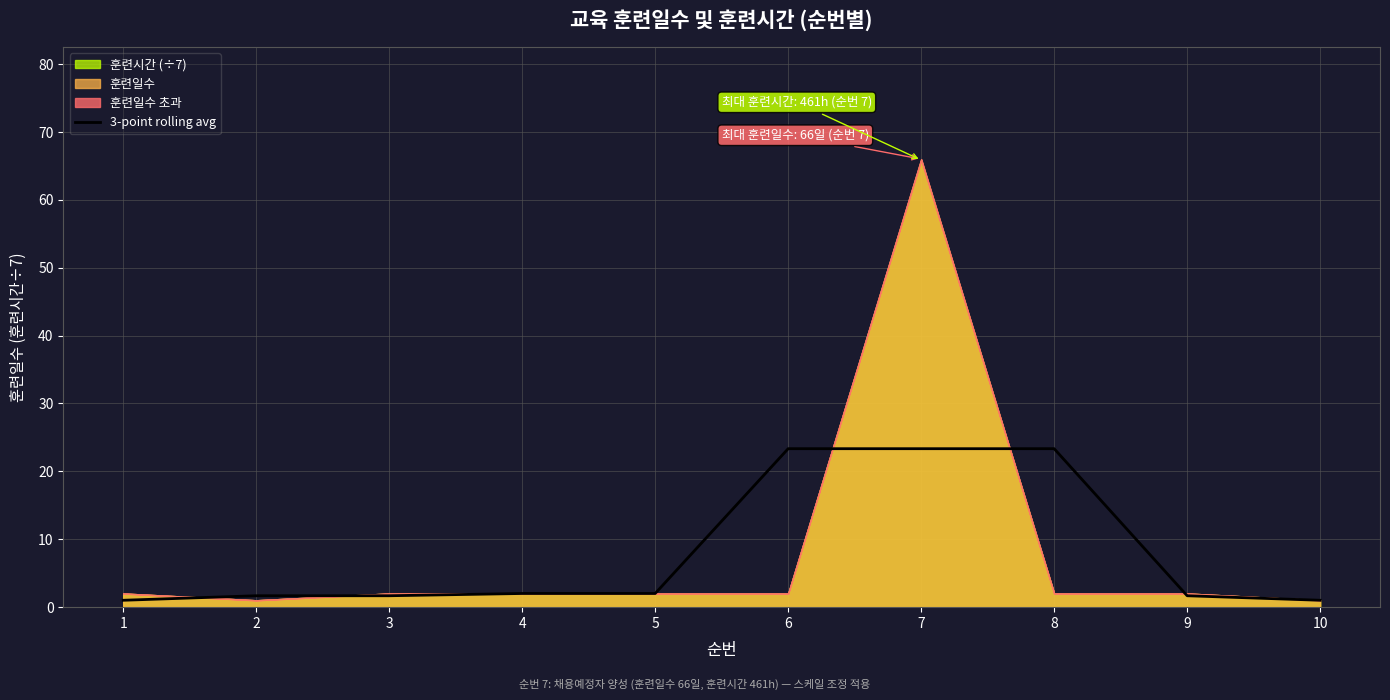

What is the difference between the maximum and second lowest values?

22.3